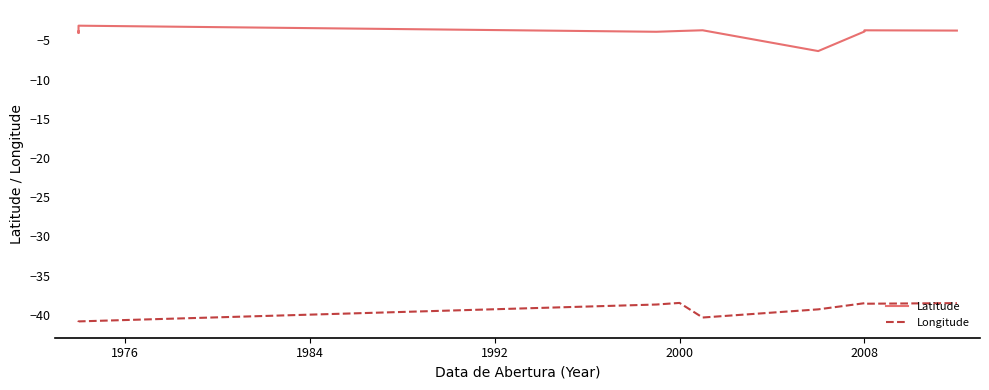

What is the difference between the maximum and minimum values in the Latitude series?

3.2